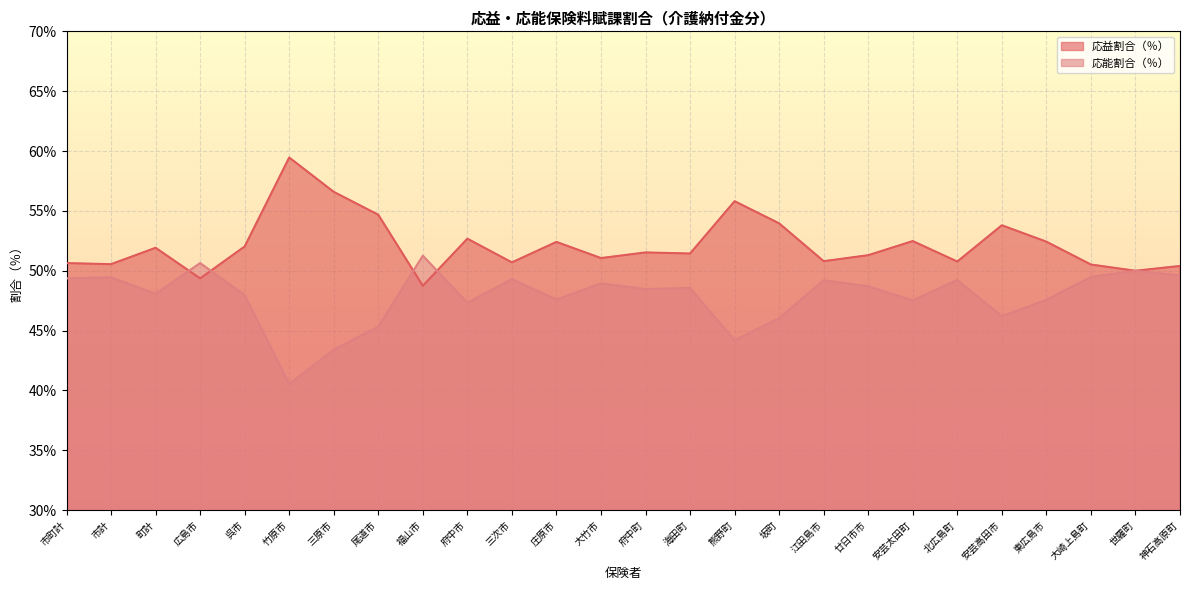

Rank the series at 町計 from highest to lowest value.

応益割合（％）, 応能割合（％）